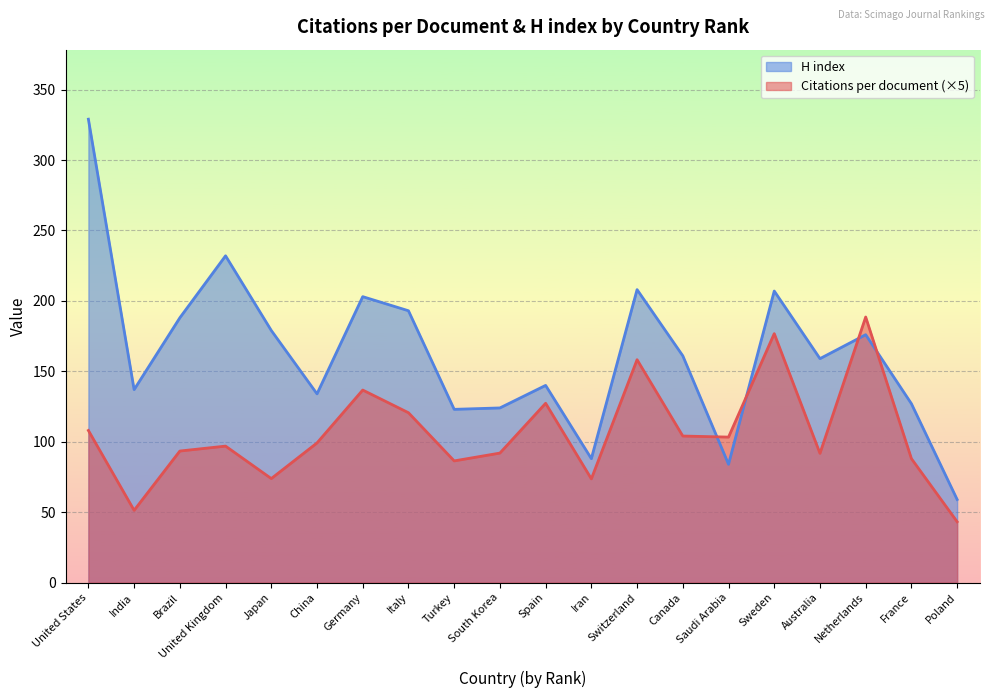

What is the total value across all series at Iran?

161.7